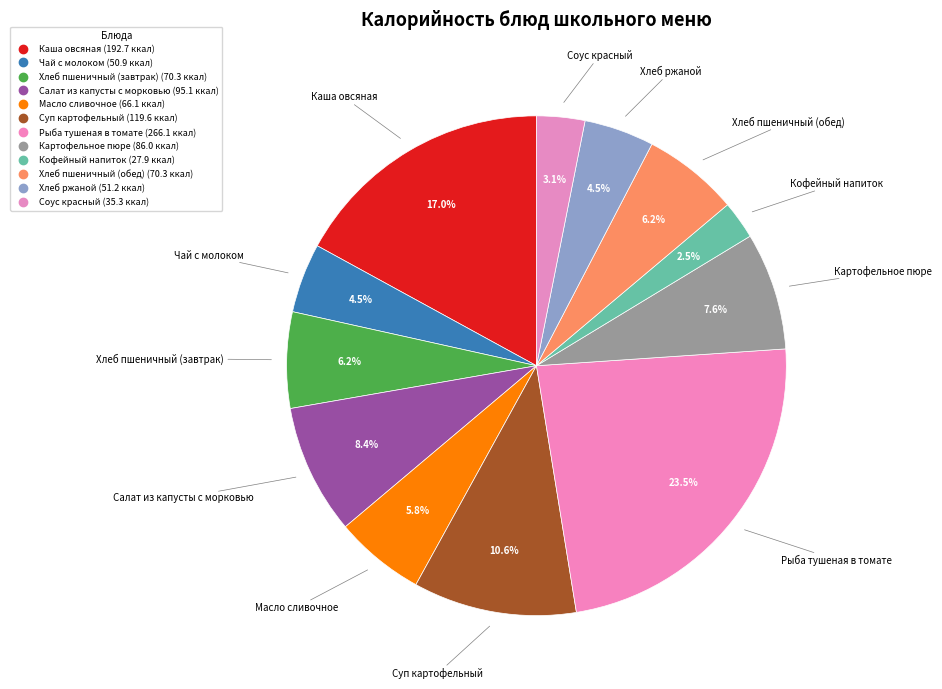

Count the number of slices in the pie.

12